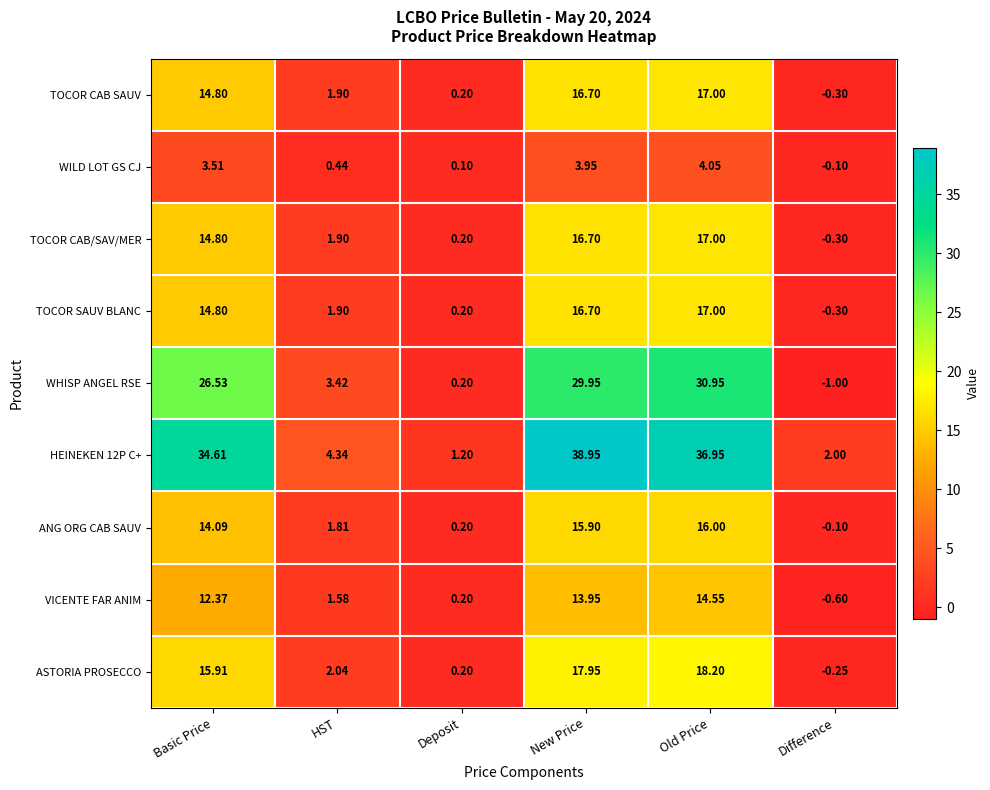

Which category has the highest value across all series?

New Price